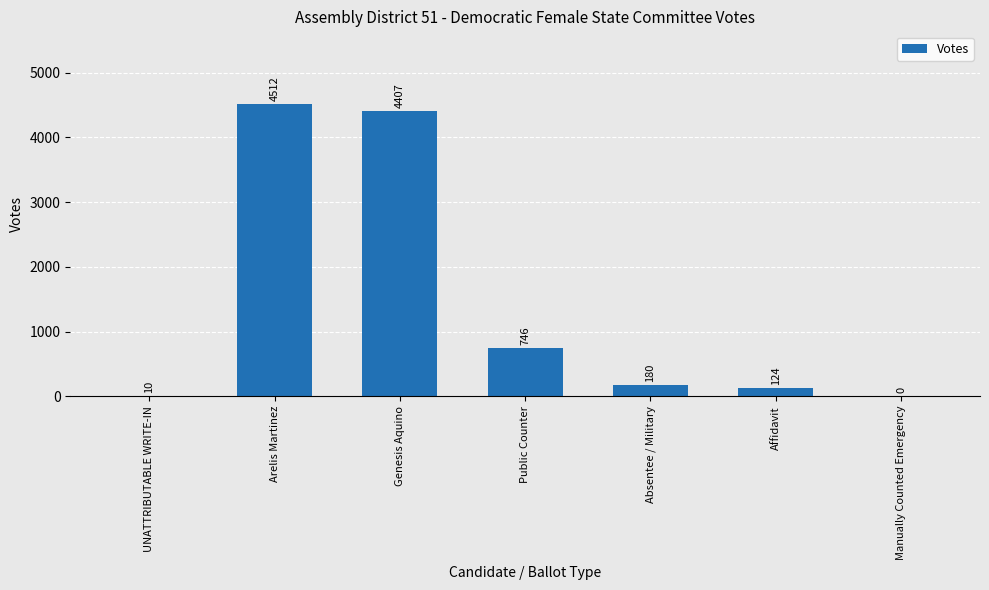

What is the sum of the values at Absentee / Military and UNATTRIBUTABLE WRITE-IN?

190